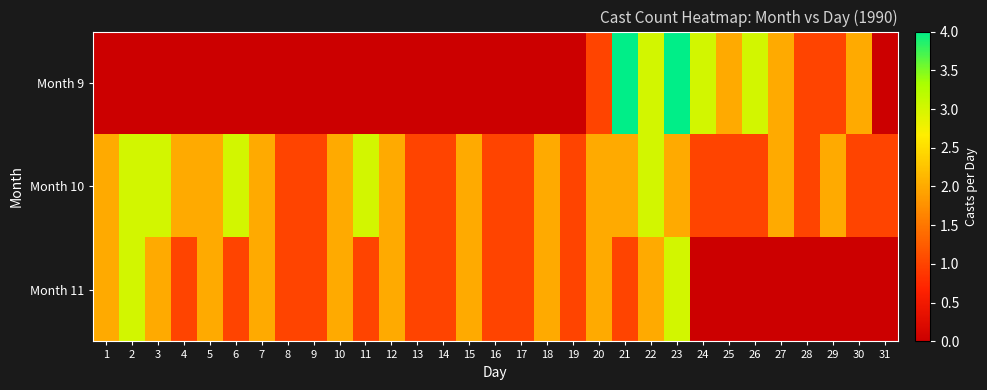

At how many categories does at least one series exceed 2?

9